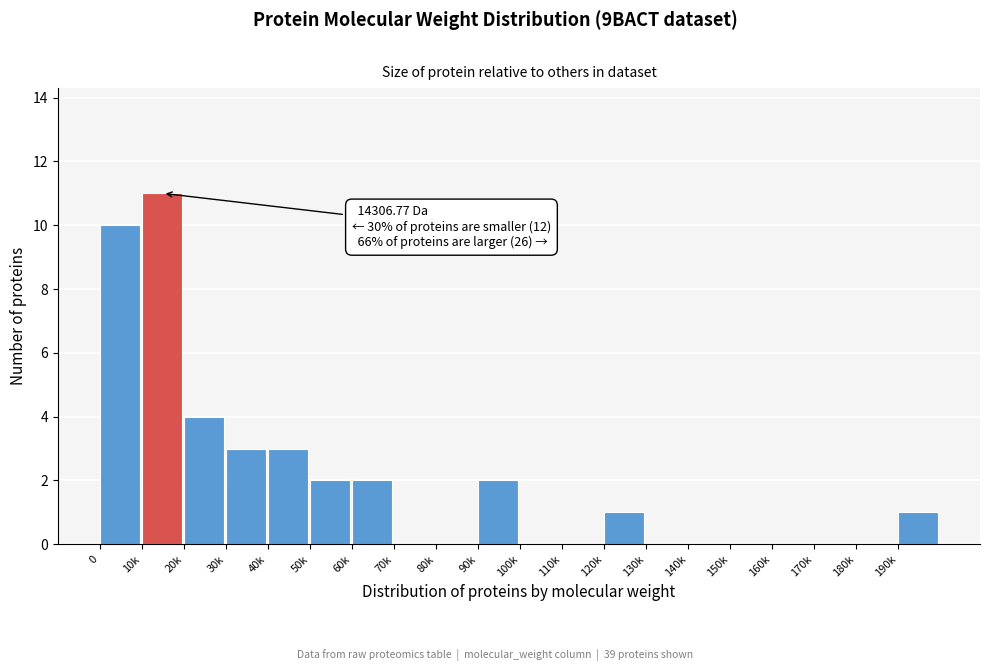

Reading left to right, extract all data points from this chart.

0=10	10k=11	20k=4	30k=3	40k=3	50k=2	60k=2	70k=0	80k=0	90k=2	100k=0	110k=0	120k=1	130k=0	140k=0	150k=0	160k=0	170k=0	180k=0	190k=1